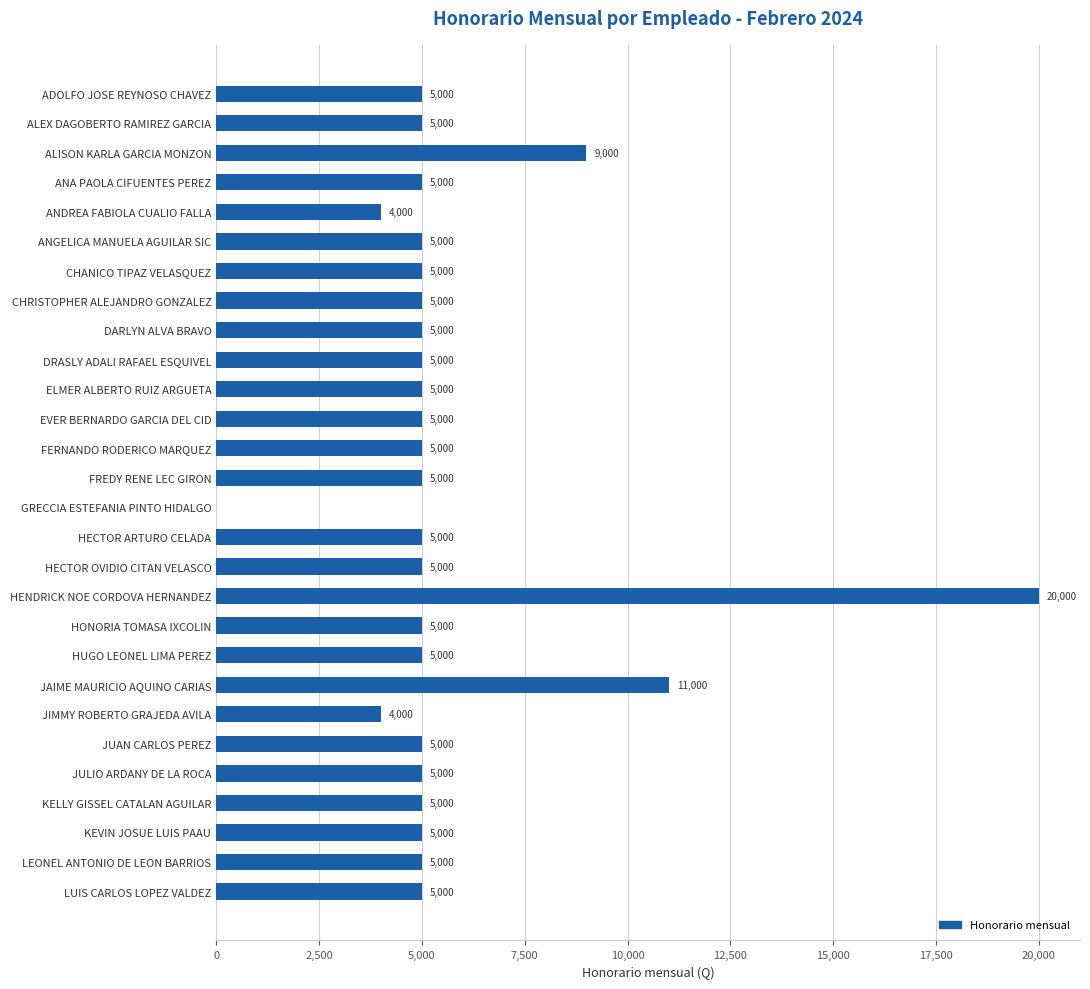

What is the ratio of the value at JIMMY ROBERTO GRAJEDA AVILA to the value at FREDY RENE LEC GIRON?

0.8